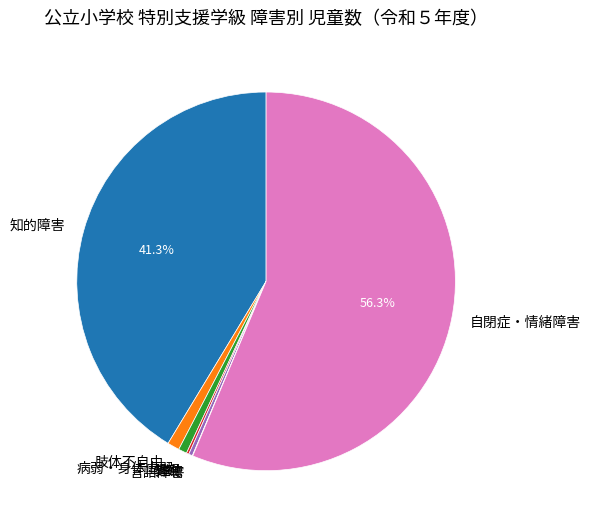

Does 病弱・身体虚弱 represent more than half of the total?

No